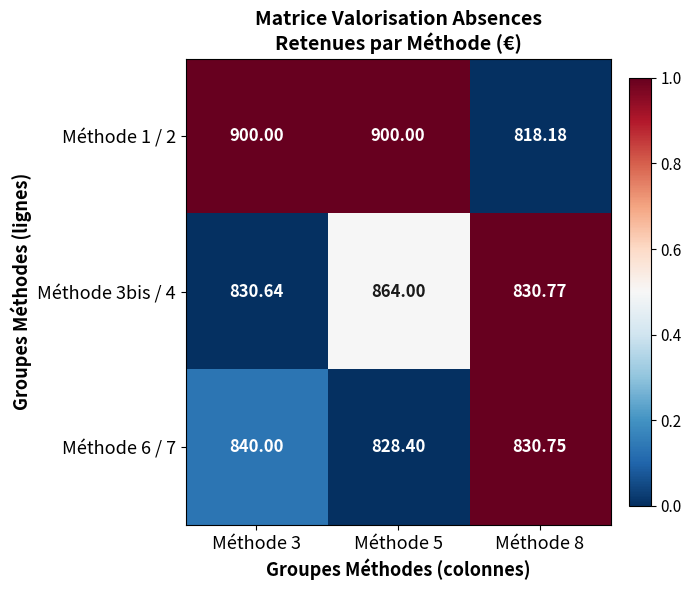

Is the value of Méthode 6 / 7 at Méthode 5 greater than the value of Méthode 1 / 2 at Méthode 5?

No